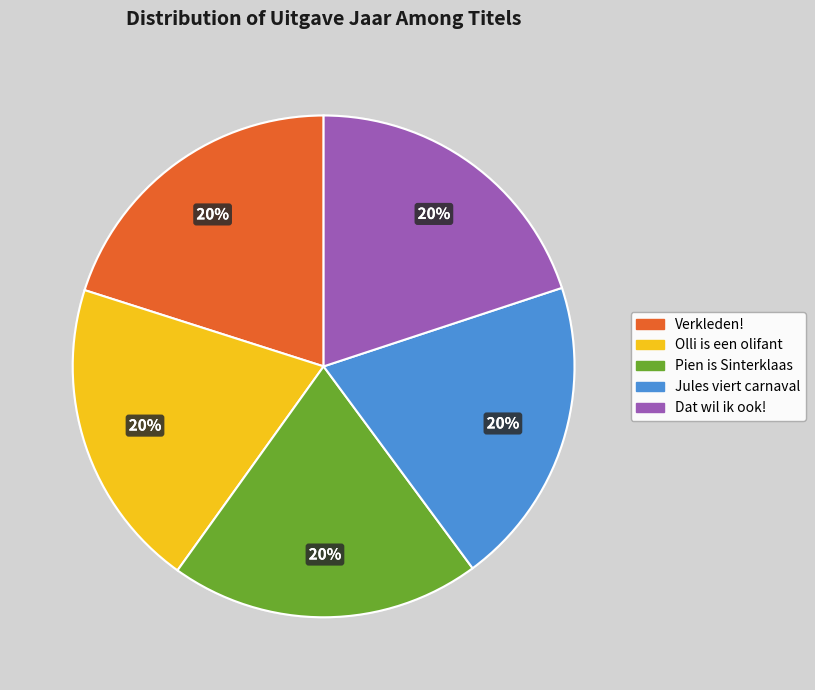

How many segments does this pie chart have?

5